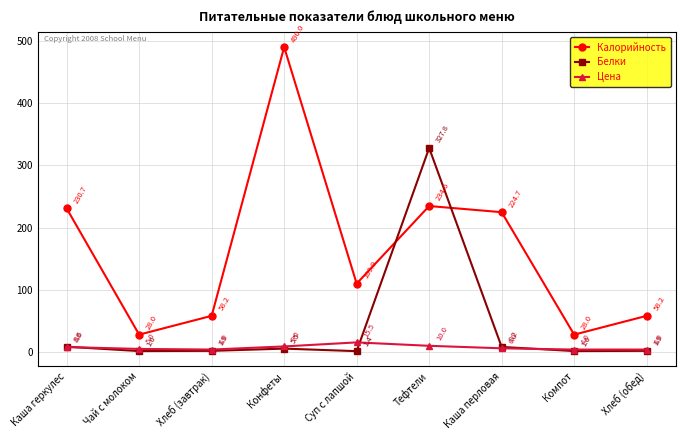

Reading left to right, extract all data points from this chart.

Калорийность: 230.7	28.0	58.2	490.0	109.9	234.6	224.7	28.0	58.2
Белки: 8.6	1.6	1.9	5.5	1.4	327.8	8.2	1.6	1.9
Цена: 8.0	5.0	4.0	9.0	15.5	10.0	6.0	4.0	4.0